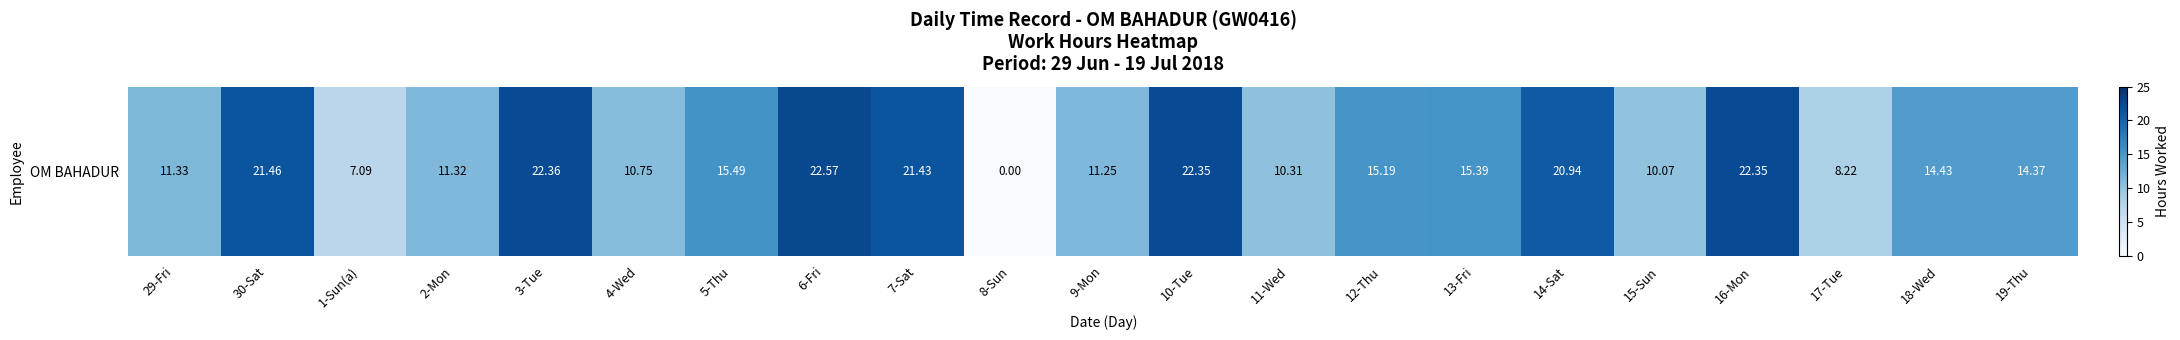

Rank the categories by value from lowest to highest.

8-Sun, 1-Sun(a), 17-Tue, 15-Sun, 11-Wed, 4-Wed, 9-Mon, 2-Mon, 29-Fri, 19-Thu, 18-Wed, 12-Thu, 13-Fri, 5-Thu, 14-Sat, 7-Sat, 30-Sat, 10-Tue, 16-Mon, 3-Tue, 6-Fri